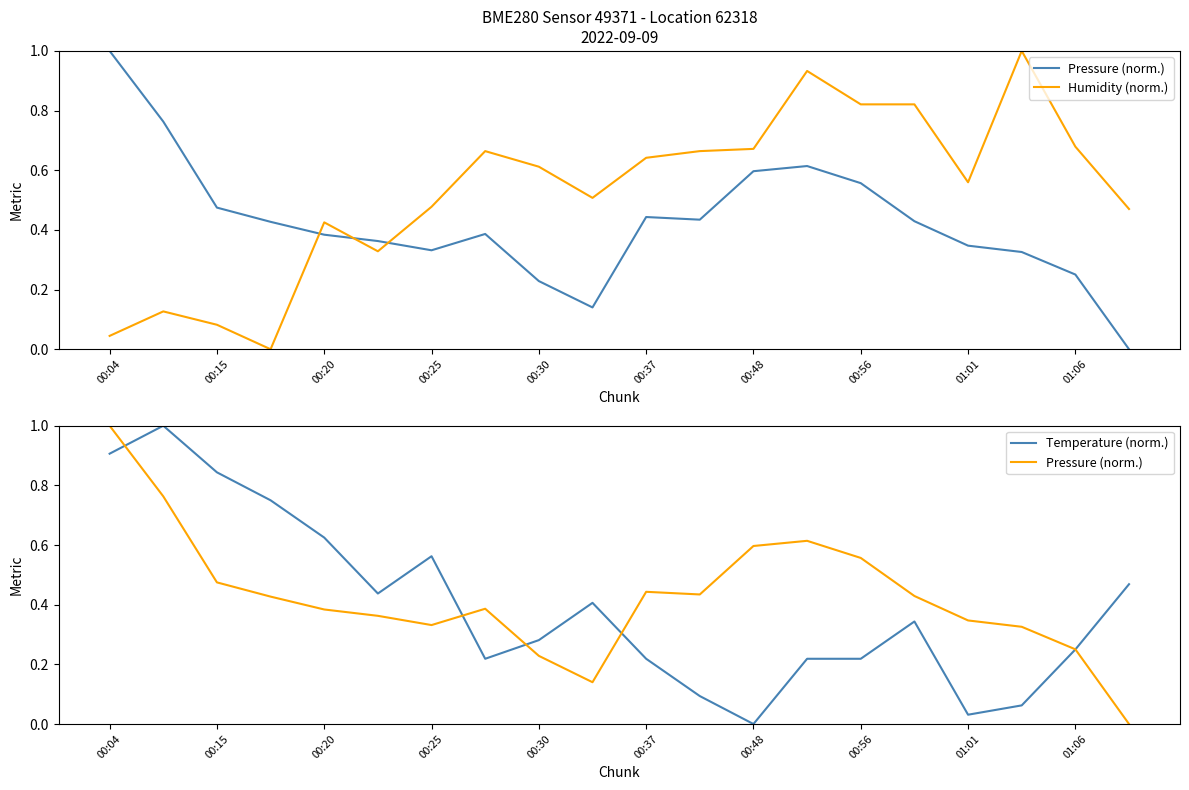

At which category does the chart reach its peak across all series?

00:04